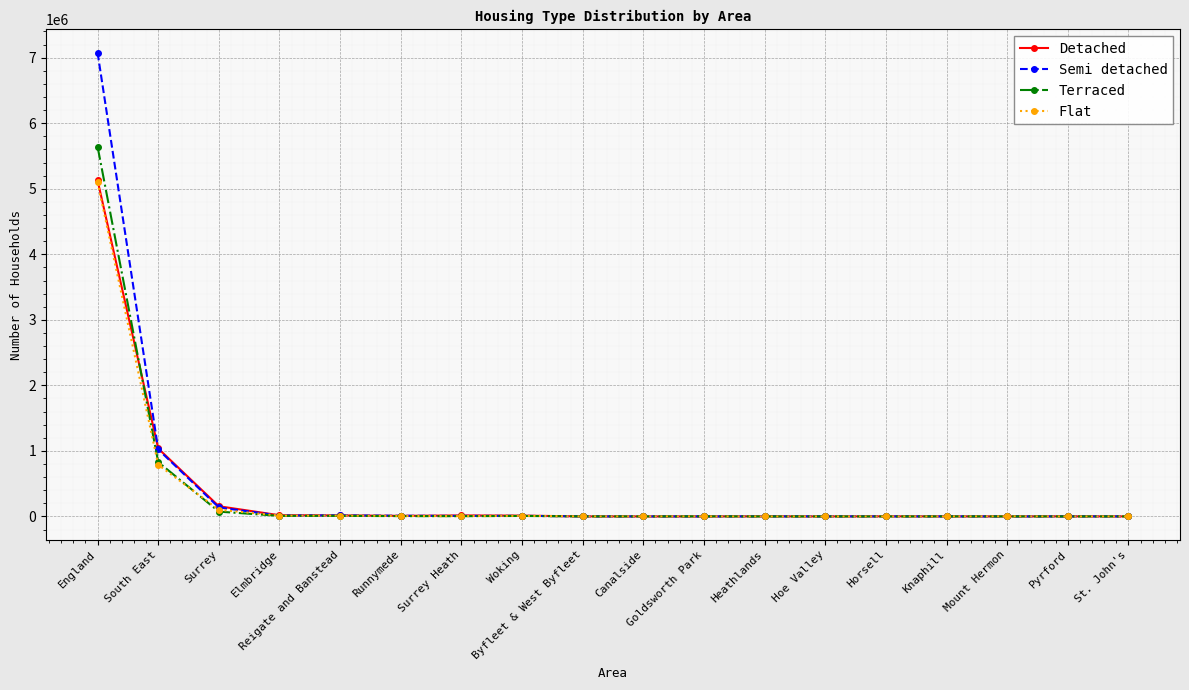

What is the highest value of the Detached series?

5128552